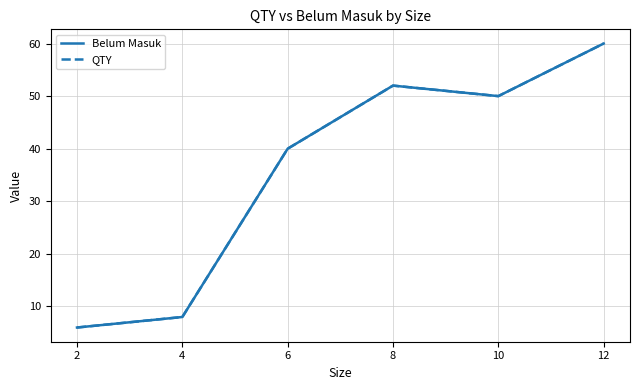

In Belum Masuk, how many points are lower than both neighbors (excluding endpoints)?

1